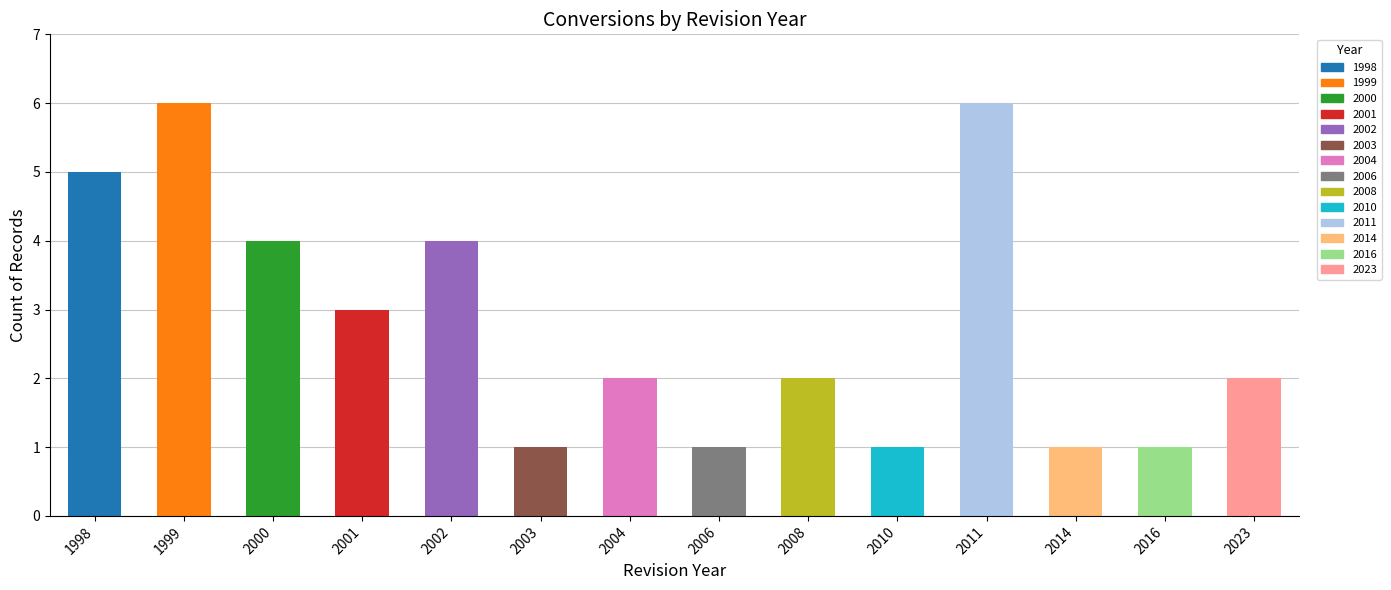

How many bars are there in total?

14